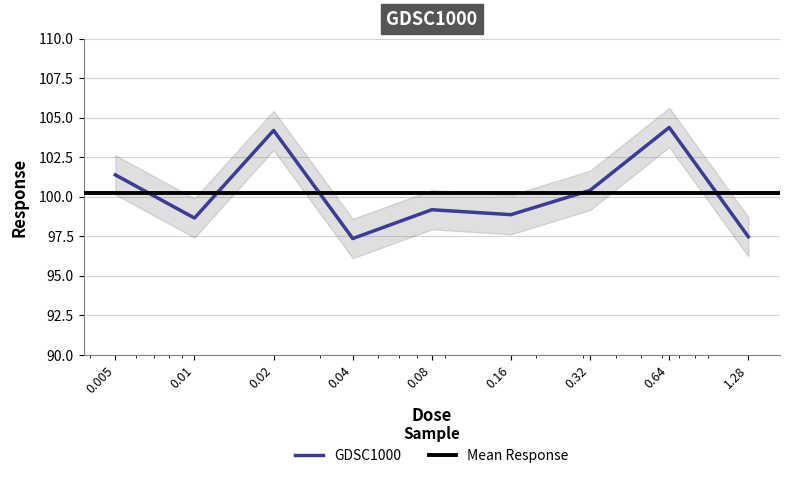

The chart shows a value of 31.8 at 0.32. True or false?

False